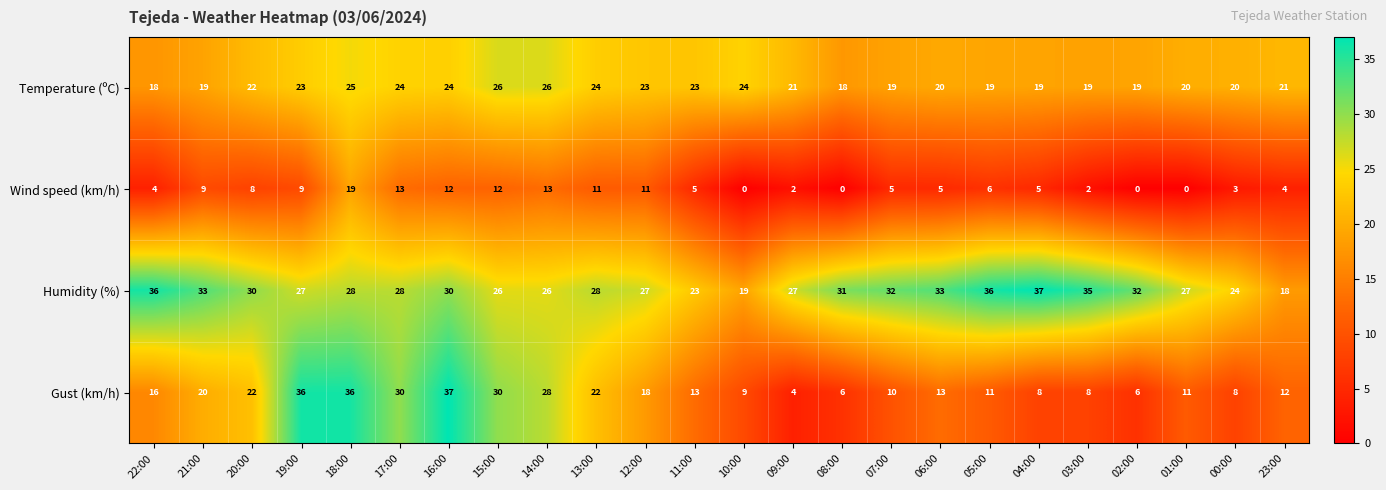

Rank the series by their average value, from lowest to highest.

Wind speed (km/h), Gust (km/h), Temperature (ºC), Humidity (%)